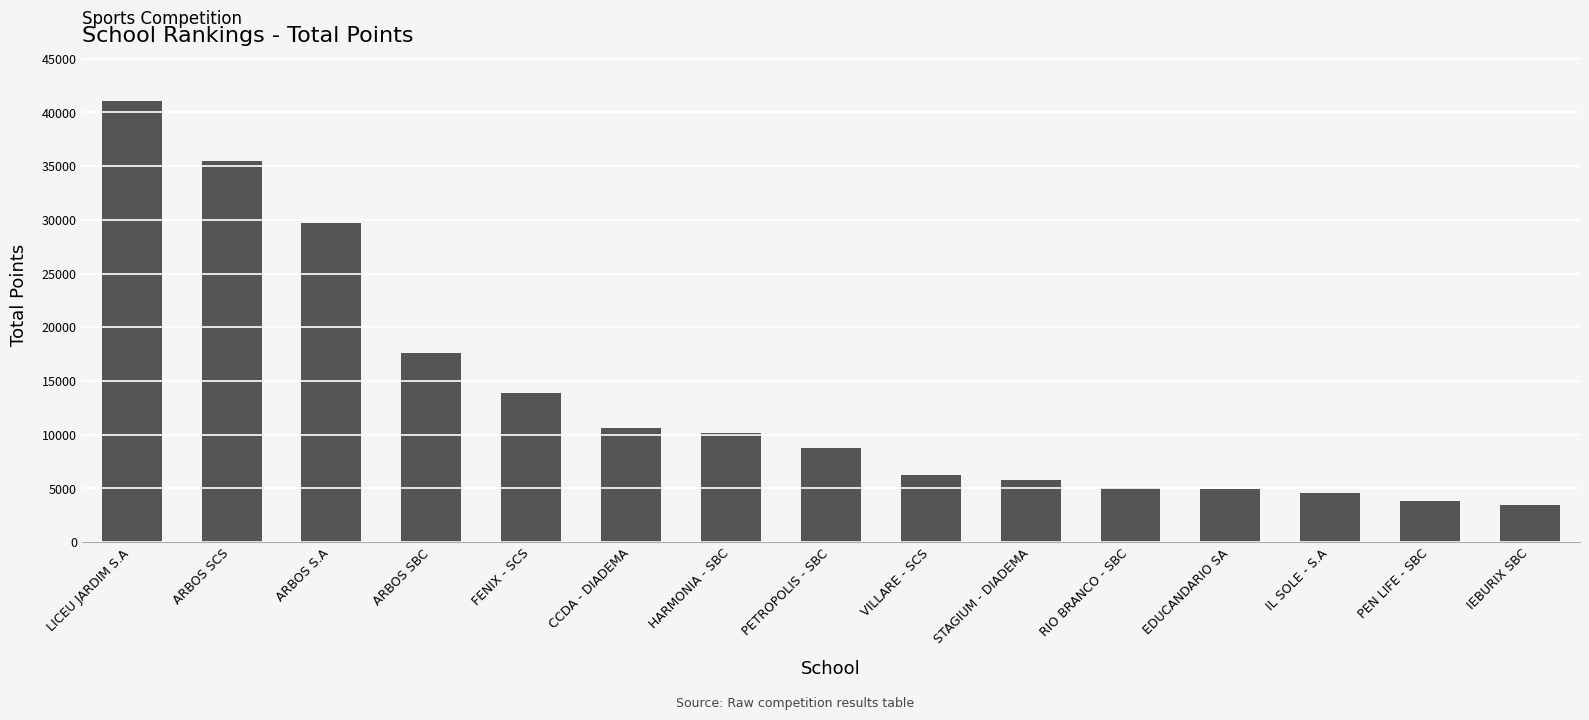

Count the number of categories in the chart.

15